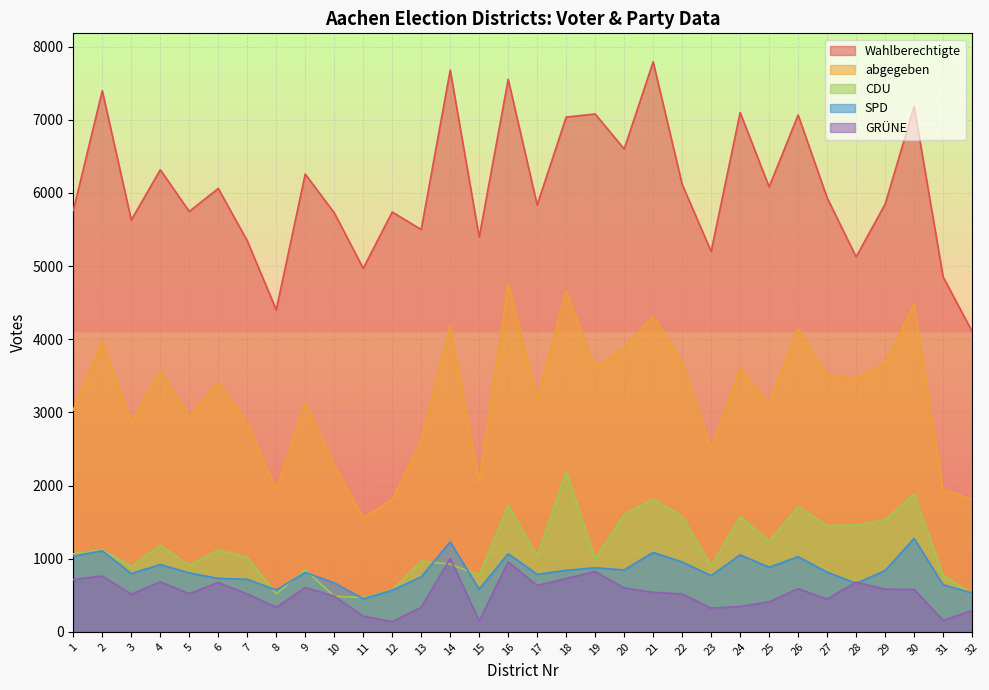

Reading left to right, list all the values displayed in this chart.

Wahlberechtigte: 5759	7397	5631	6317	5748	6062	5346	4403	6259	5729	4970	5740	5500	7679	5396	7553	5836	7038	7080	6601	7793	6117	5201	7100	6084	7066	5934	5127	5847	7182	4853	4107
abgegeben: 3034	3977	2864	3562	2951	3406	2856	1948	3128	2274	1561	1806	2610	4189	2049	4761	3174	4662	3612	3892	4310	3689	2497	3595	3121	4141	3500	3472	3671	4472	1942	1818
CDU: 1064	1121	895	1182	911	1118	1020	519	850	485	470	571	966	926	776	1727	1037	2188	998	1606	1811	1579	903	1578	1235	1710	1453	1460	1531	1883	778	521
SPD: 1035	1108	796	920	805	731	718	572	812	668	452	568	751	1229	582	1068	786	841	876	846	1086	955	768	1052	883	1027	816	663	837	1277	644	530
GRÜNE: 715	763	514	683	522	674	518	334	605	488	215	138	335	1003	150	956	634	729	824	600	540	518	323	346	411	590	448	678	583	579	157	291